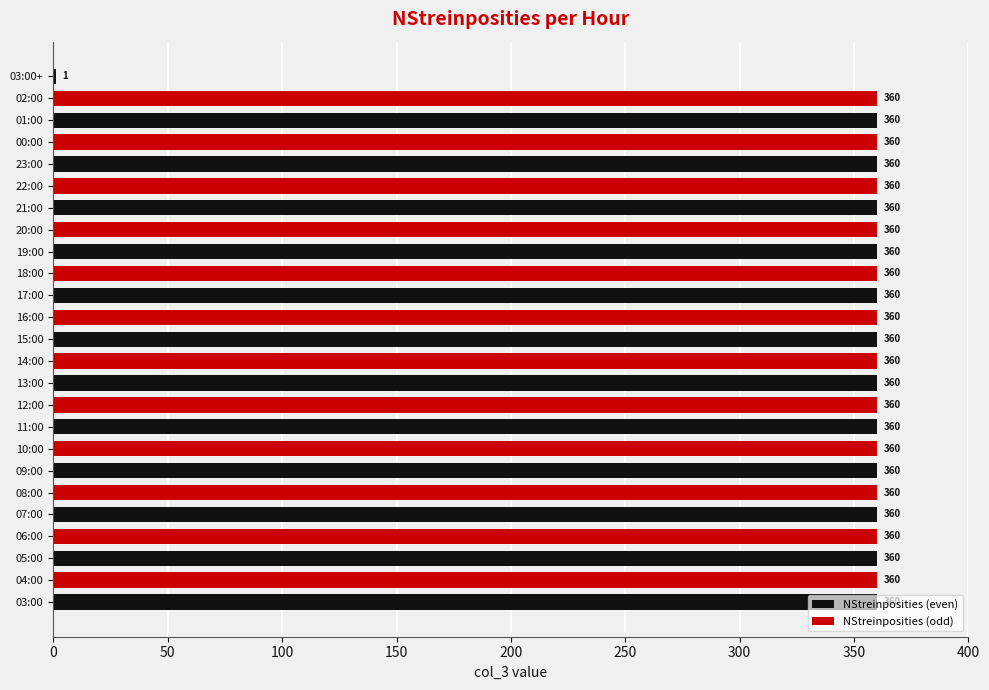

True or false: the data shows 360 at 07:00.

True